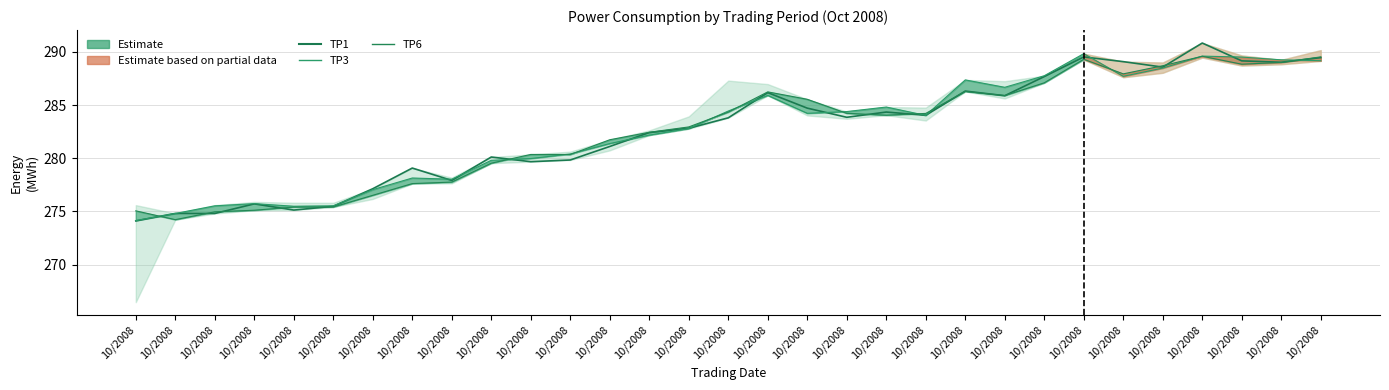

What is the difference between the maximum and minimum values in the TP6 series?

15.4